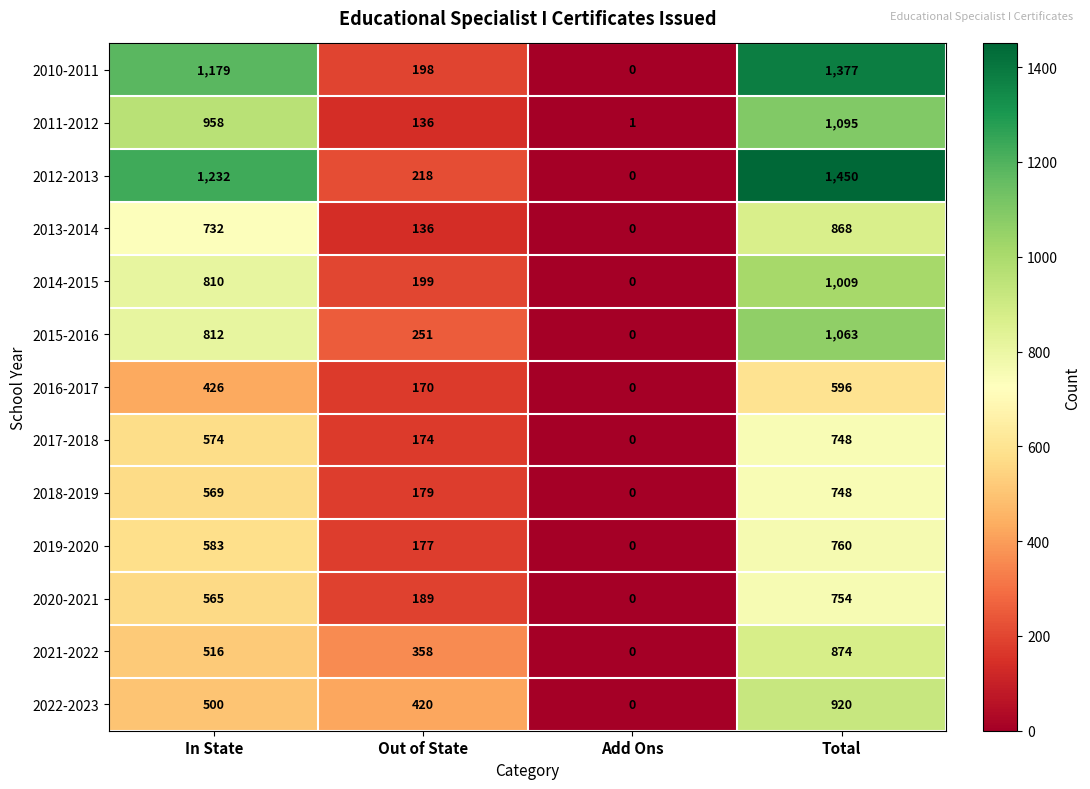

At which category is the sum across all series the highest?

Total